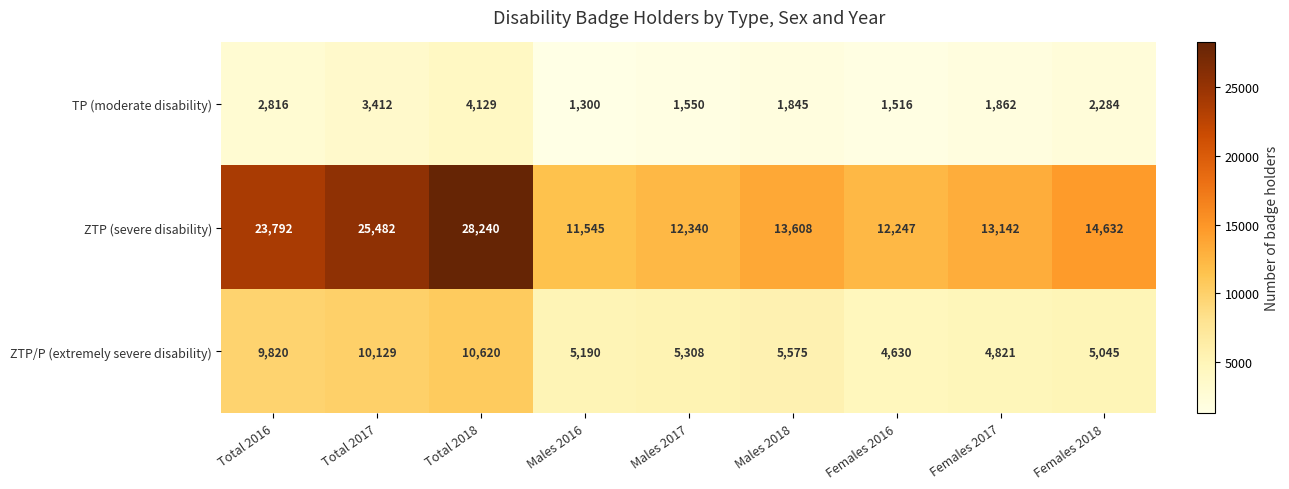

What is the average value of the ZTP/P (extremely severe disability) series?

6793